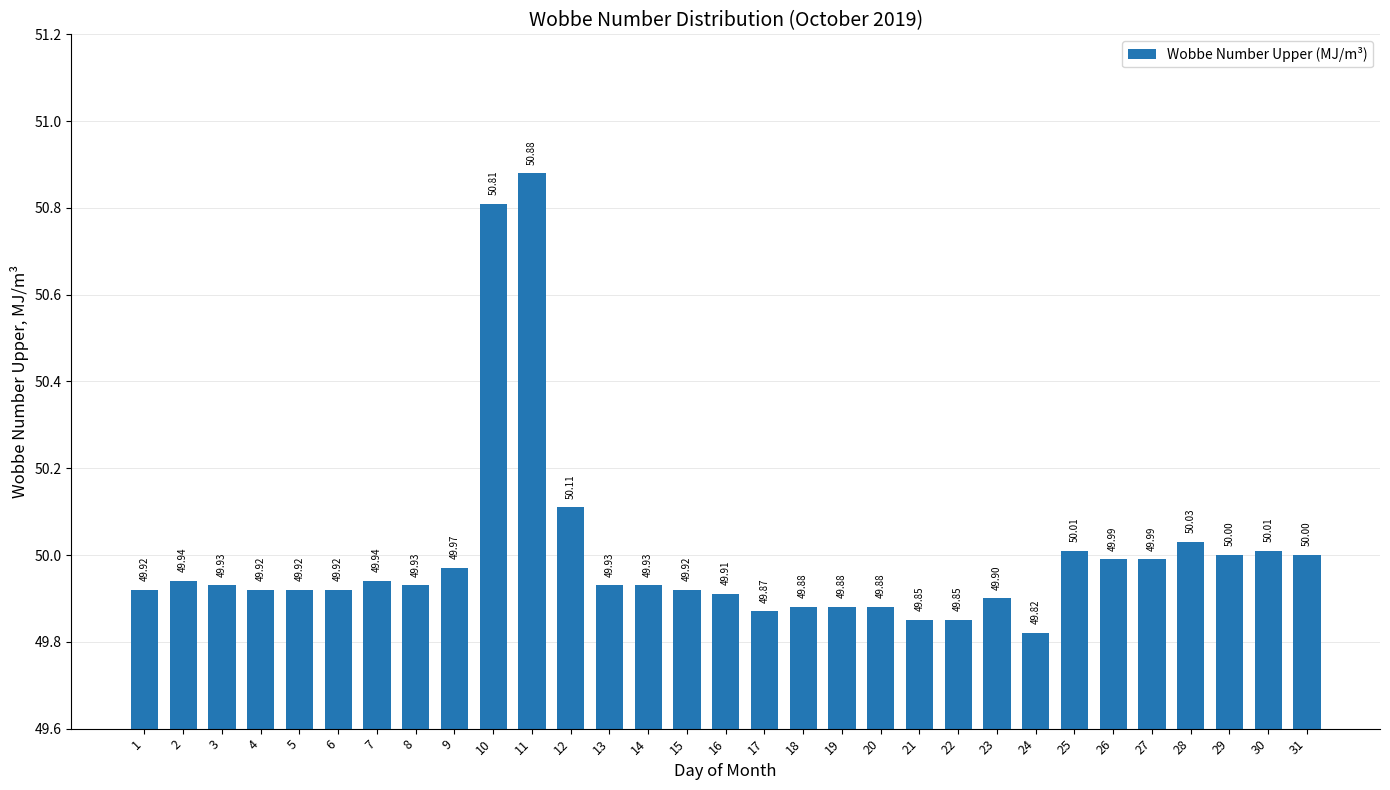

Reading right to left, what are all the values shown in this chart?

50.0	50.0	50.0	50.0	50.0	50.0	50.0	49.8	49.9	49.9	49.9	49.9	49.9	49.9	49.9	49.9	49.9	49.9	49.9	50.1	50.9	50.8	50.0	49.9	49.9	49.9	49.9	49.9	49.9	49.9	49.9